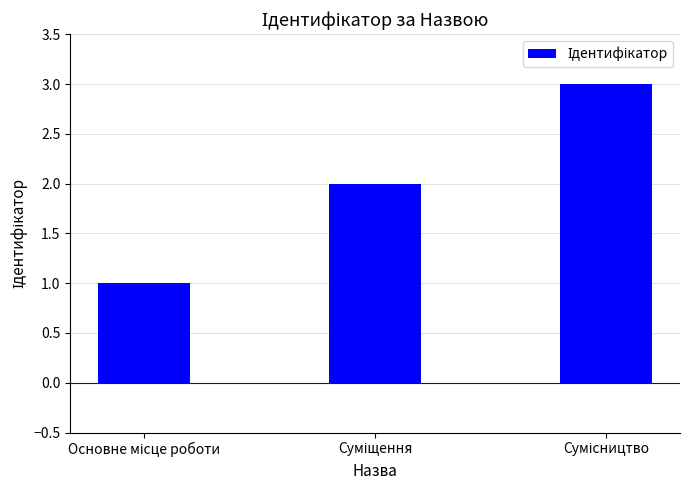

What is the maximum value shown in the chart?

3